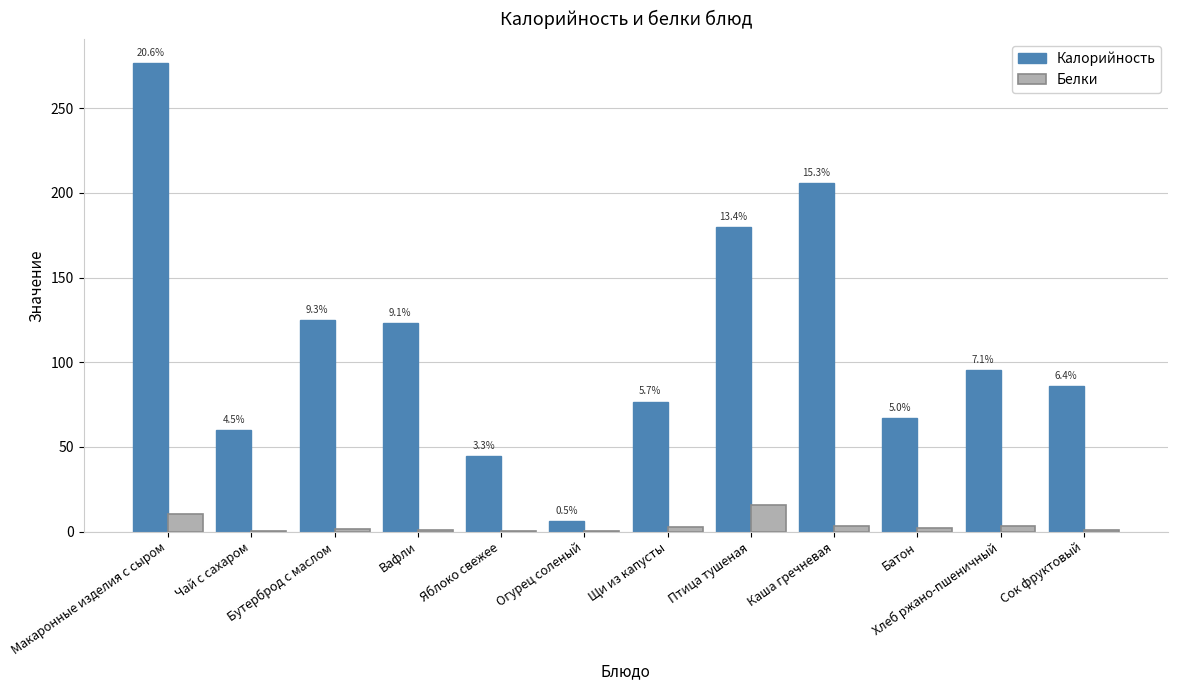

How many groups of bars are there?

12